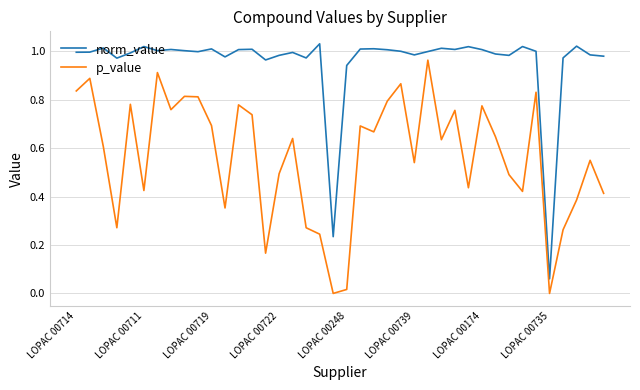

True or false: norm_value and p_value cross at least once.

False